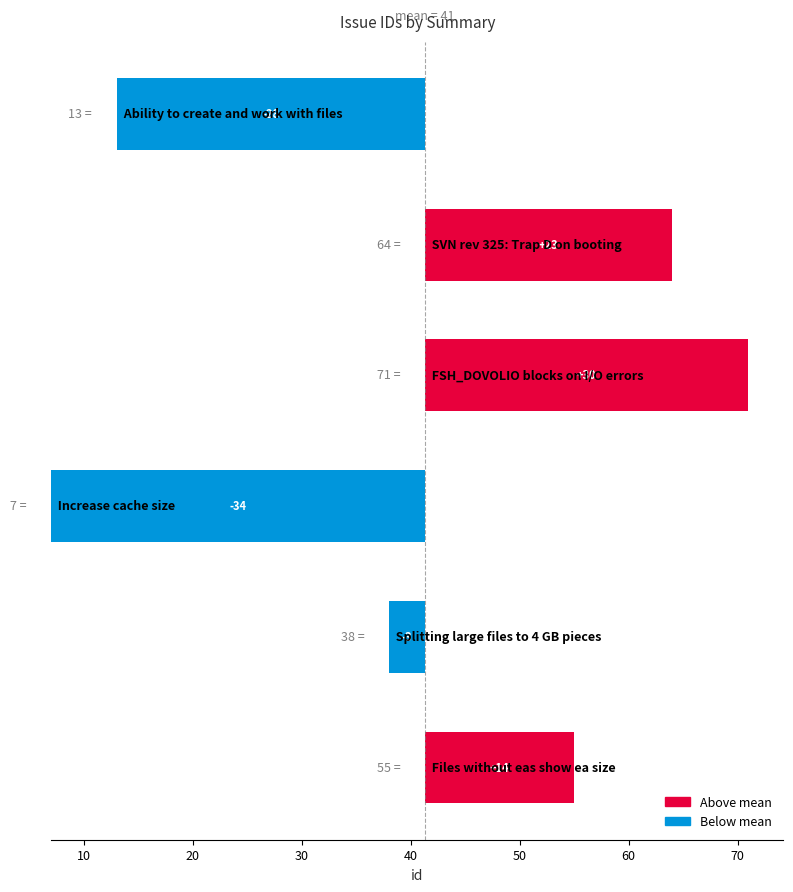

What is the value of the 5th bar from the left?

3.3